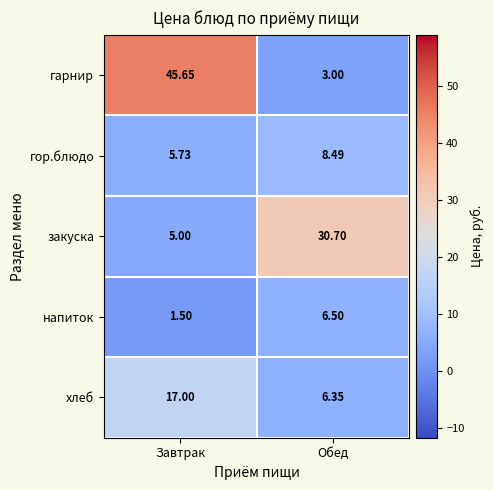

At which label is напиток closest to 4?

Завтрак